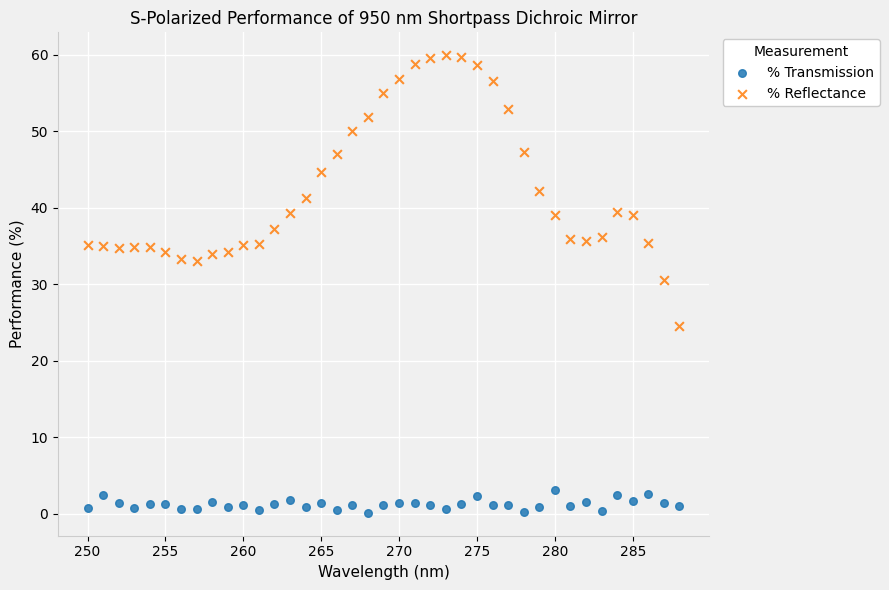

Which series reaches the minimum Y coordinate?

% Transmission